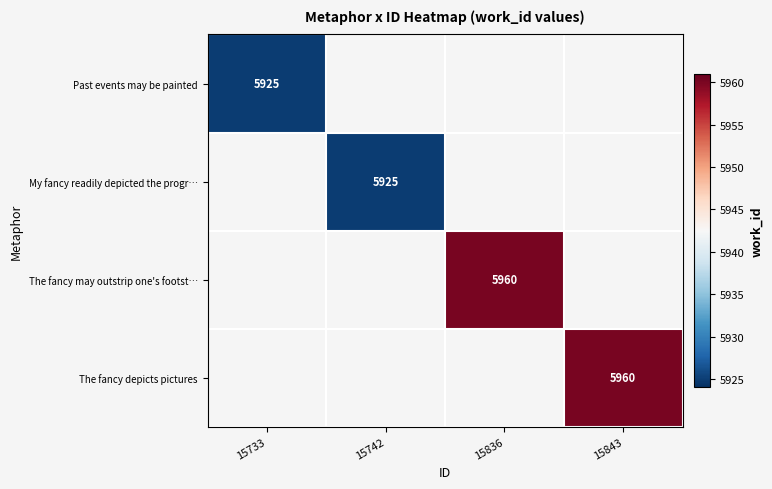

The Past events may be painted series shows 5925 at 15733. True or false?

True